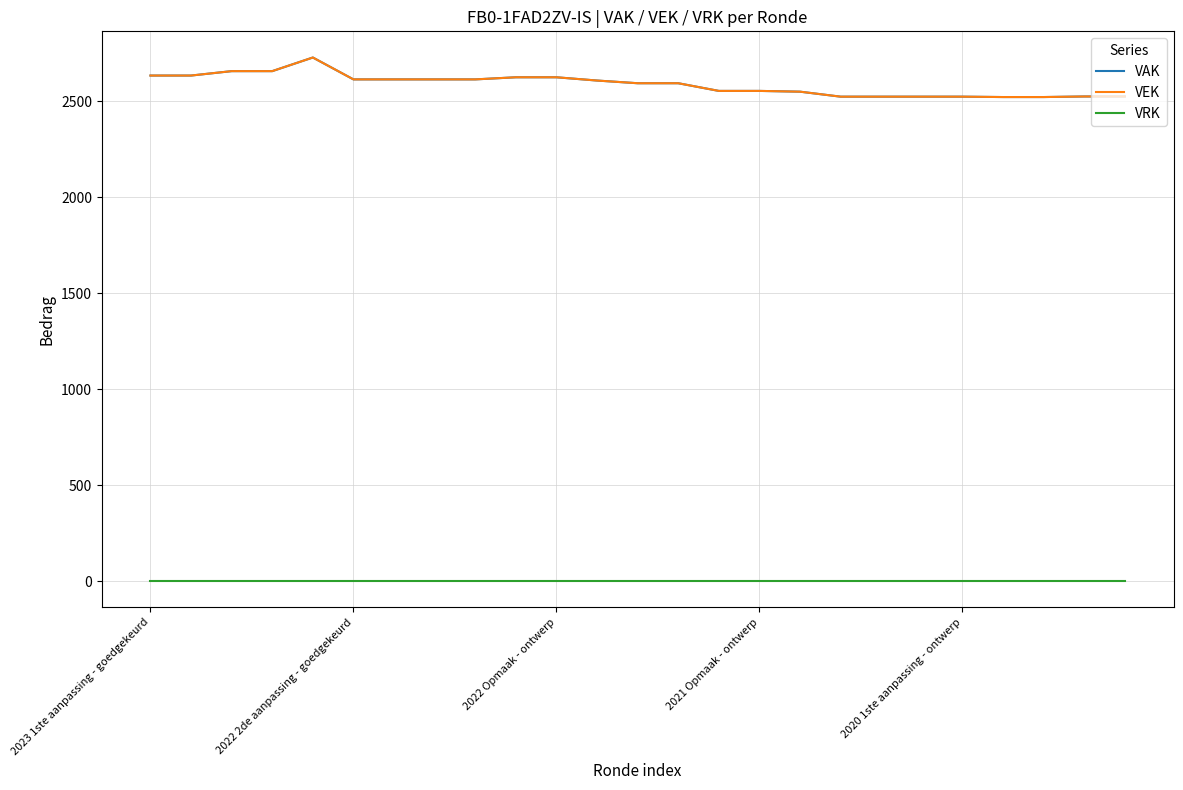

Does the chart display data point markers on the line(s)?

No